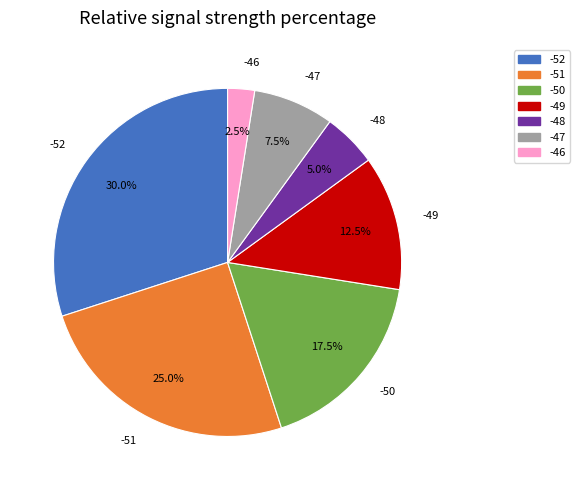

How many segments does this pie chart have?

7